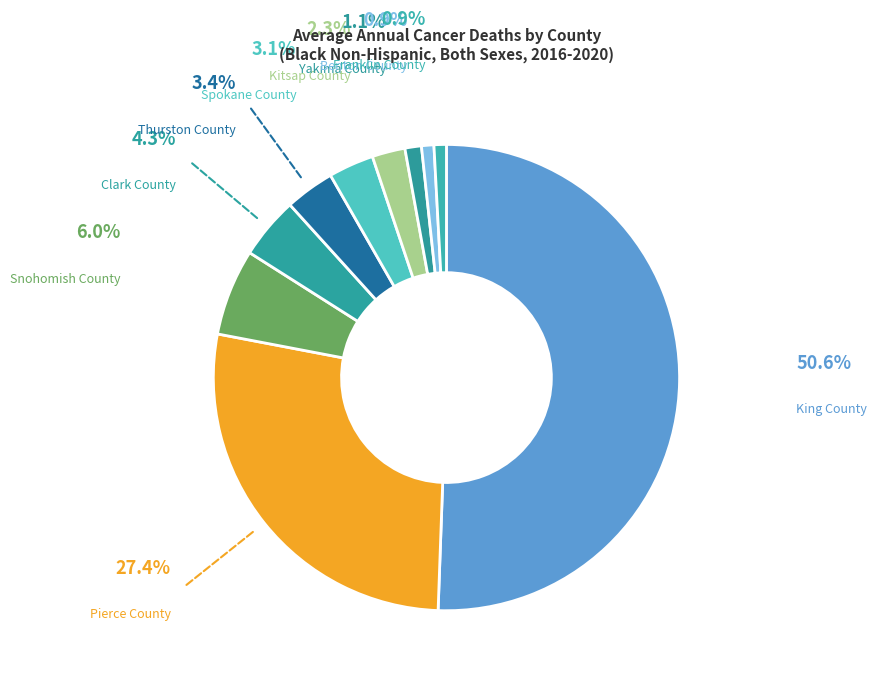

To the nearest percent, what is the average slice percentage?

10%